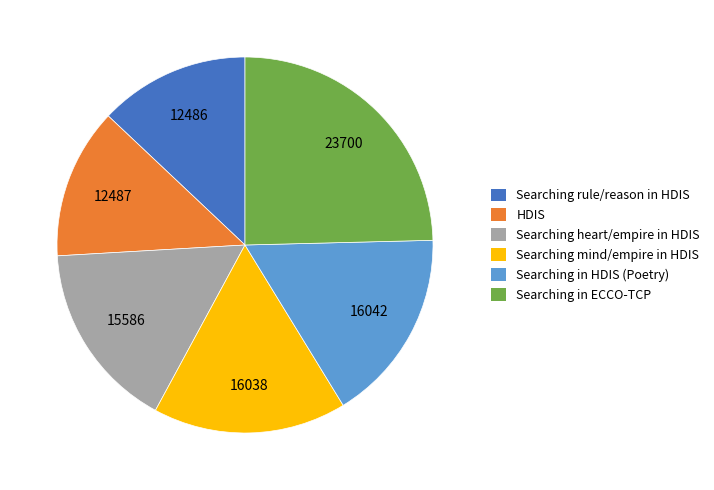

Approximately how many times larger is the value at Searching rule/reason in HDIS compared to Searching mind/empire in HDIS?

0.8